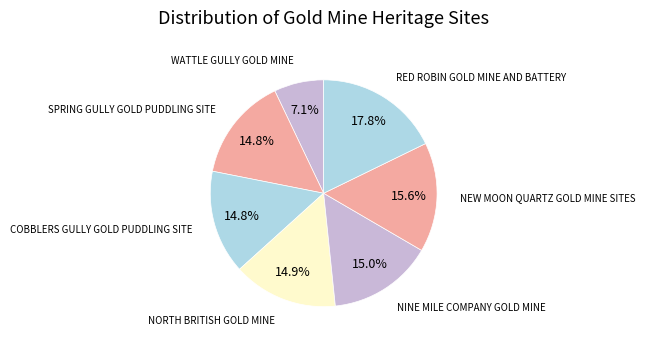

Is there a majority slice in this chart?

No